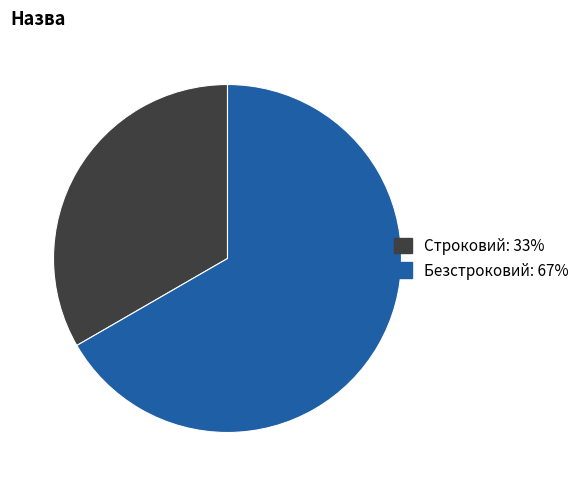

Which category has the smallest portion of the pie?

Строковий